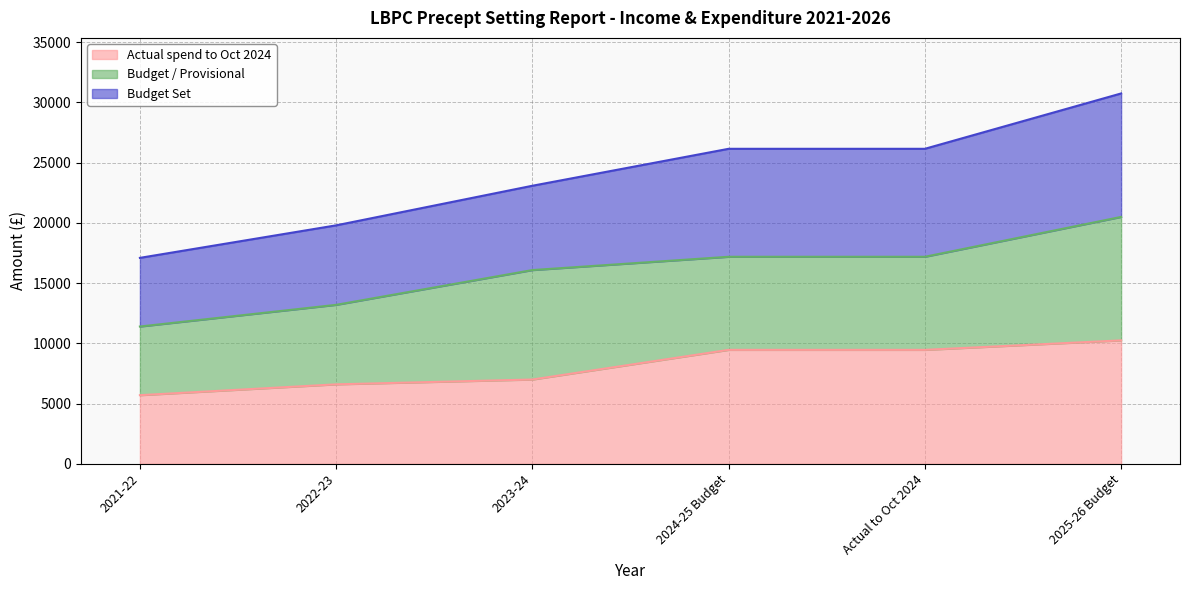

What is the difference between the Actual spend to Oct 2024 values at Actual to Oct 2024 and 2025-26 Budget?

788.2